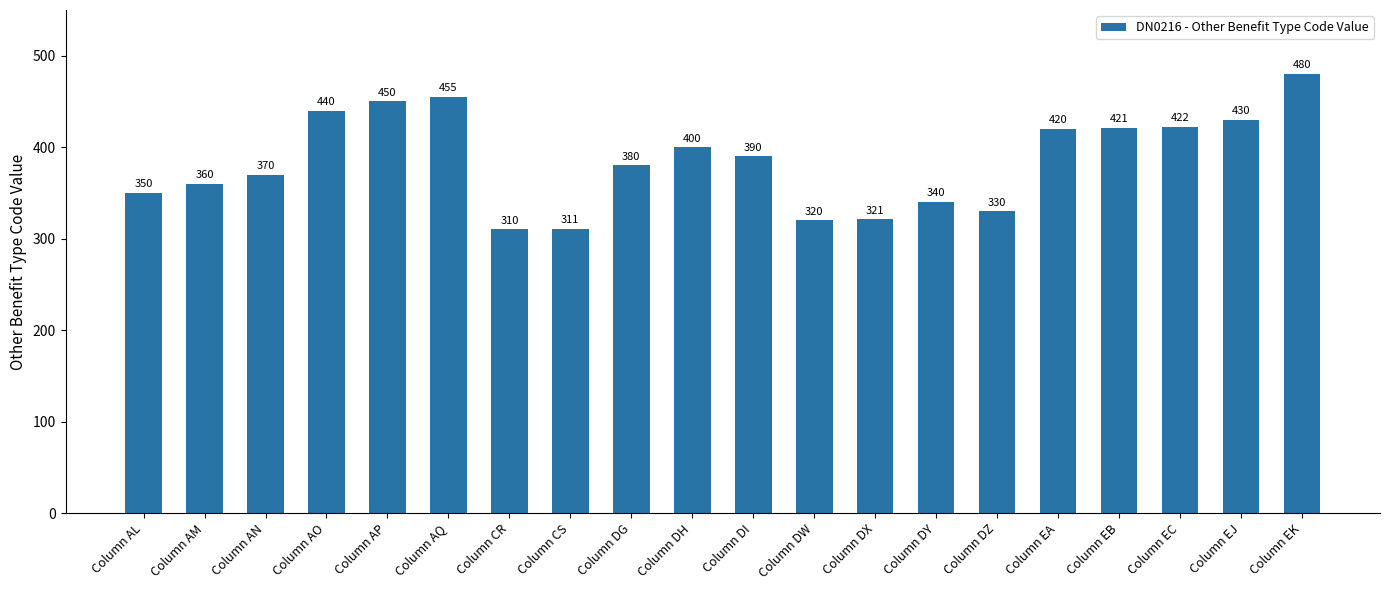

What is the approximate value at Column DW, to the nearest 10?

320